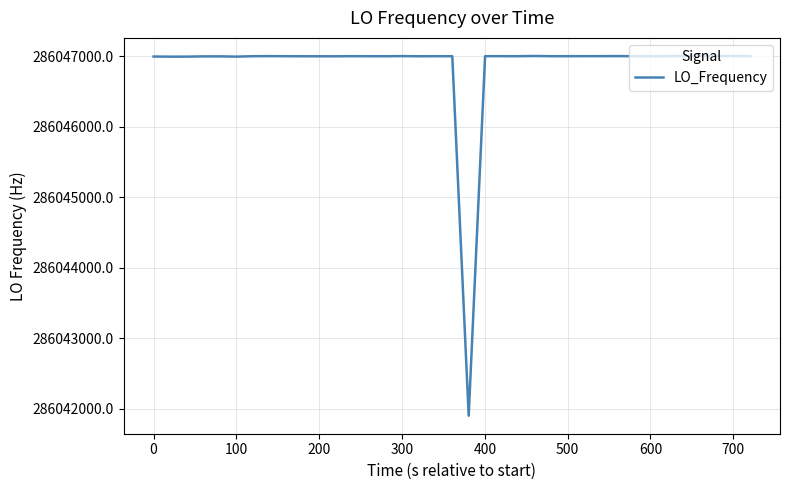

Count the number of data series in this chart.

1